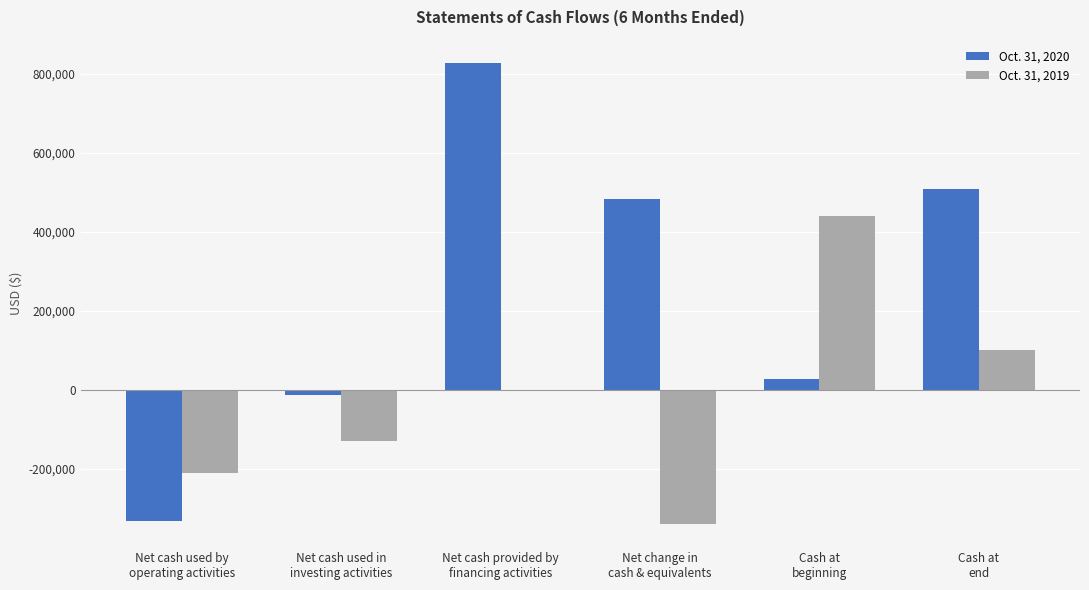

Which series has the largest total across all categories?

Oct. 31, 2020